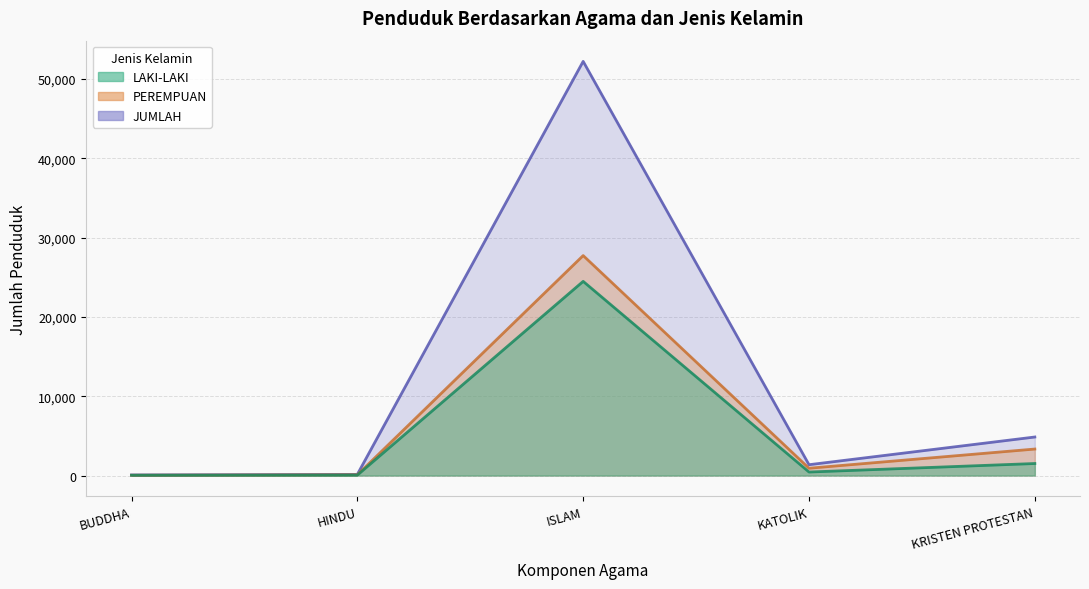

Is it true that PEREMPUAN equals 36663 at ISLAM?

False